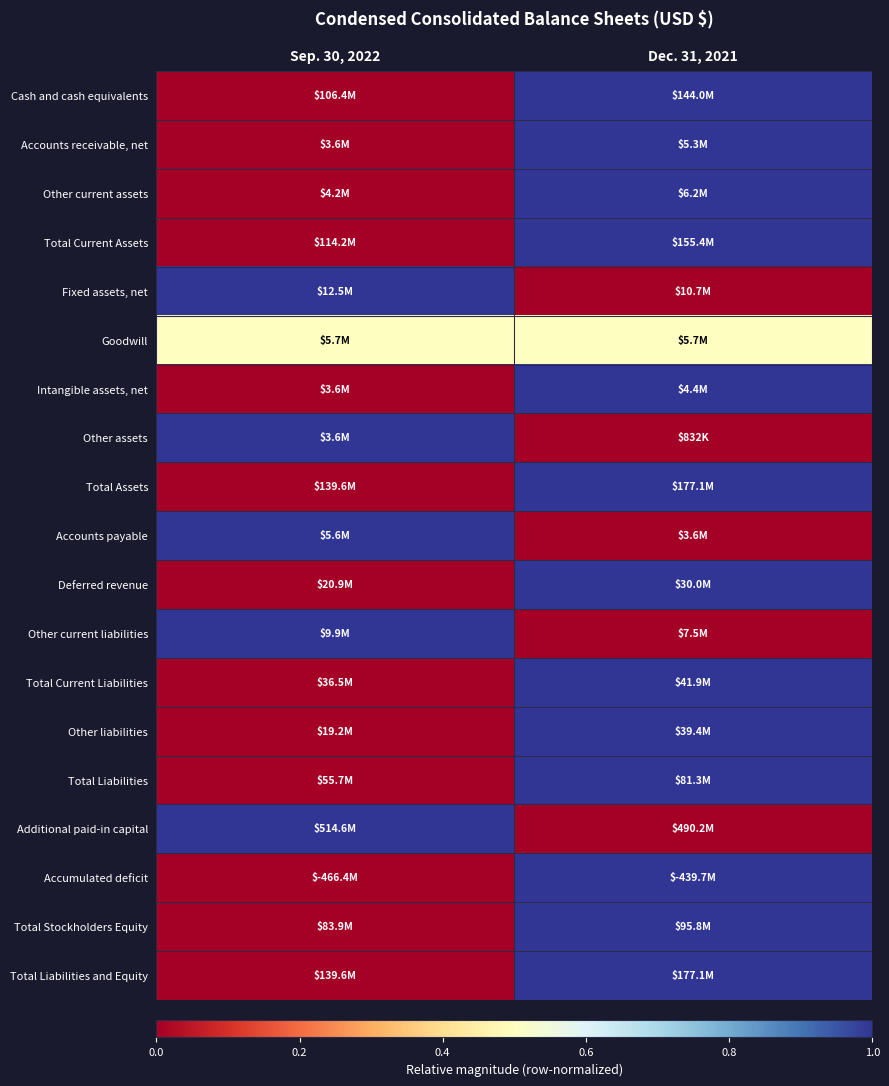

Reading left to right, transcribe all the data shown in this chart.

Cash and cash equivalents: Sep. 30, 2022=0.0	Dec. 31, 2021=1.0
Accounts receivable, net: Sep. 30, 2022=0.0	Dec. 31, 2021=1.0
Other current assets: Sep. 30, 2022=0.0	Dec. 31, 2021=1.0
Total Current Assets: Sep. 30, 2022=0.0	Dec. 31, 2021=1.0
Fixed assets, net: Sep. 30, 2022=1.0	Dec. 31, 2021=0.0
Goodwill: Sep. 30, 2022=0.5	Dec. 31, 2021=0.5
Intangible assets, net: Sep. 30, 2022=0.0	Dec. 31, 2021=1.0
Other assets: Sep. 30, 2022=1.0	Dec. 31, 2021=0.0
Total Assets: Sep. 30, 2022=0.0	Dec. 31, 2021=1.0
Accounts payable: Sep. 30, 2022=1.0	Dec. 31, 2021=0.0
Deferred revenue: Sep. 30, 2022=0.0	Dec. 31, 2021=1.0
Other current liabilities: Sep. 30, 2022=1.0	Dec. 31, 2021=0.0
Total Current Liabilities: Sep. 30, 2022=0.0	Dec. 31, 2021=1.0
Other liabilities: Sep. 30, 2022=0.0	Dec. 31, 2021=1.0
Total Liabilities: Sep. 30, 2022=0.0	Dec. 31, 2021=1.0
Additional paid-in capital: Sep. 30, 2022=1.0	Dec. 31, 2021=0.0
Accumulated deficit: Sep. 30, 2022=0.0	Dec. 31, 2021=1.0
Total Stockholders Equity: Sep. 30, 2022=0.0	Dec. 31, 2021=1.0
Total Liabilities and Equity: Sep. 30, 2022=0.0	Dec. 31, 2021=1.0